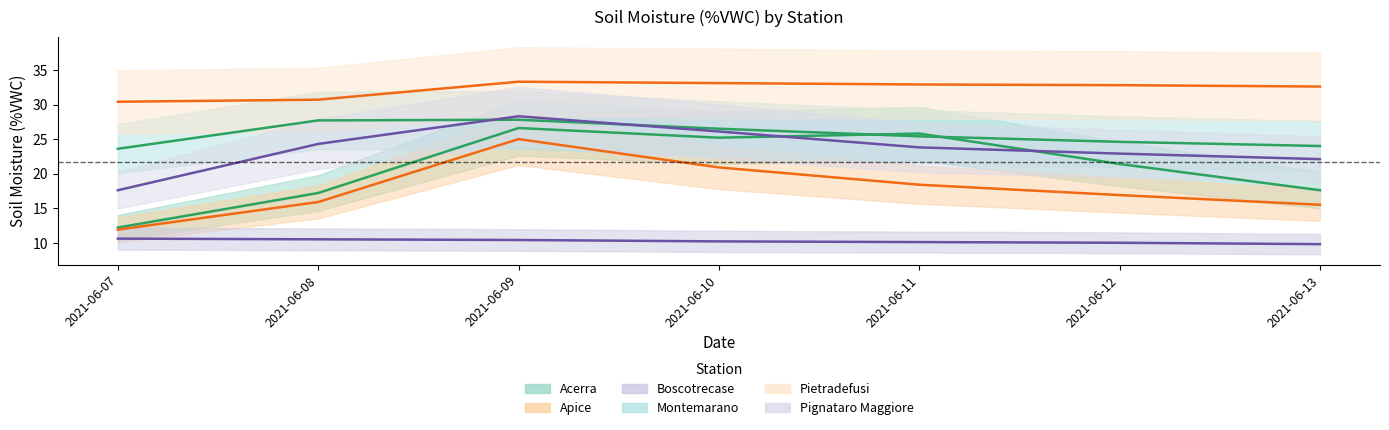

What is the sum of all Pignataro Maggiore values?

165.1